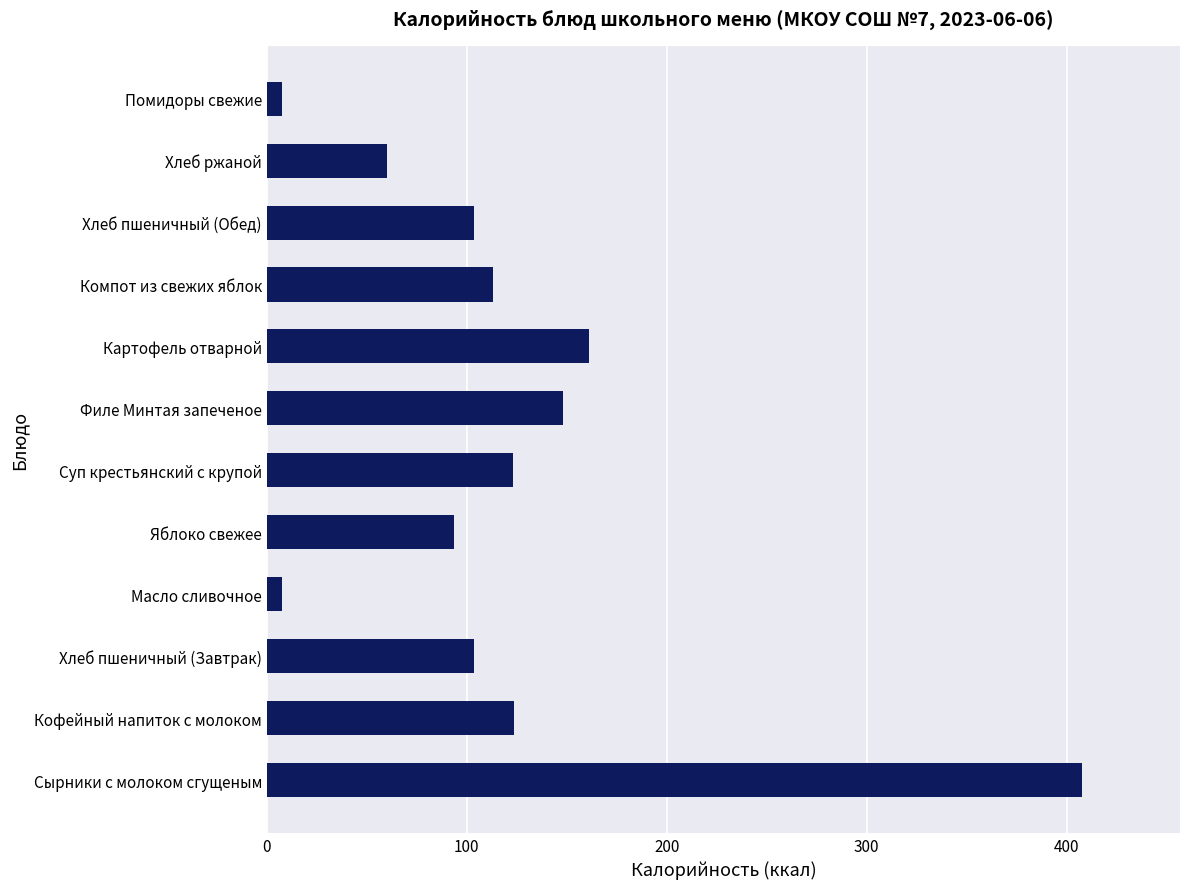

Where is the data nearest to the value 207?

Картофель отварной